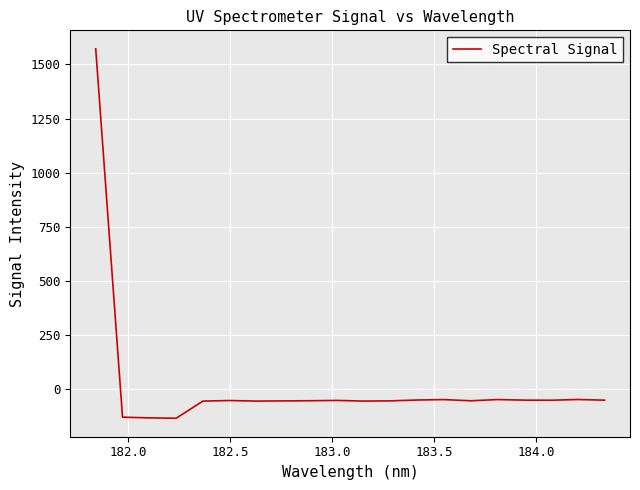

What is the smallest value displayed?

-132.9